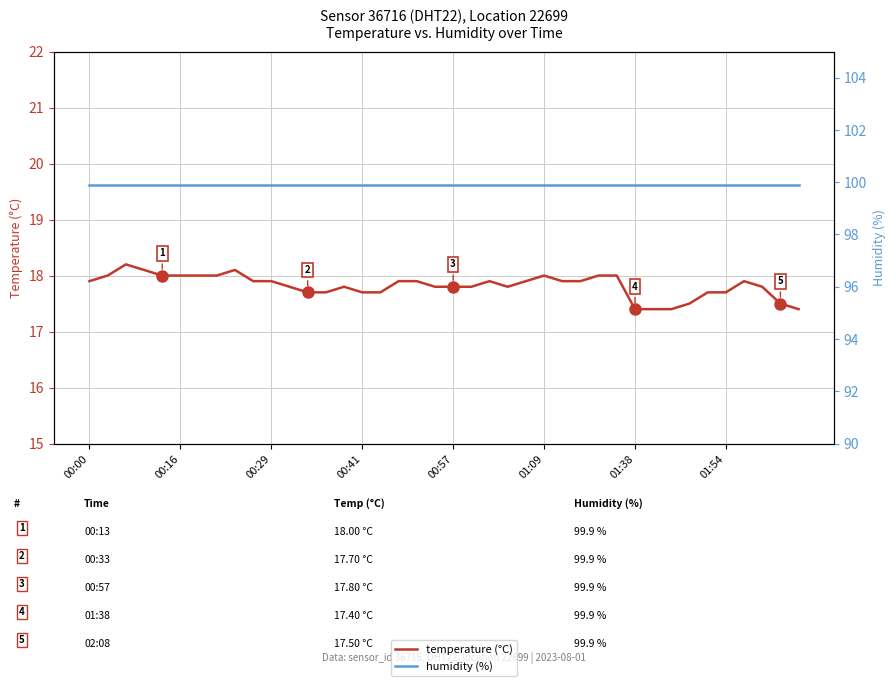

True or false: humidity (%) and temperature (°C) intersect in this chart.

False